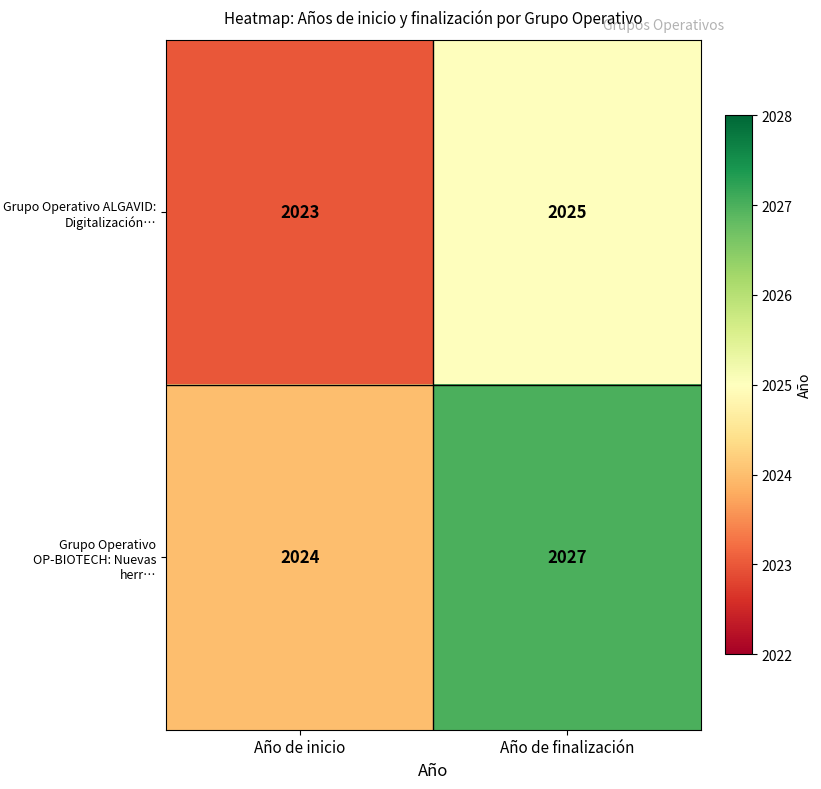

At which category does the chart reach its peak across all series?

Año de finalización